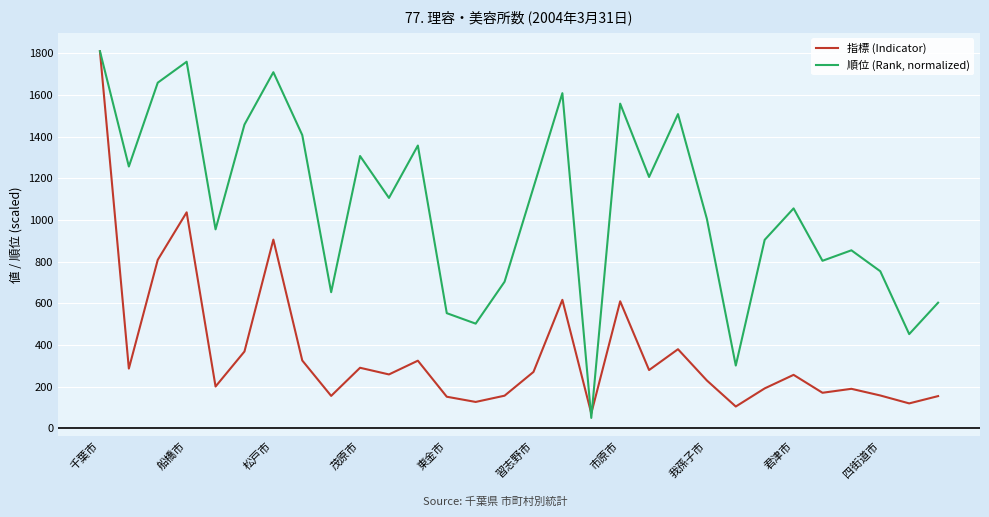

What is the minimum value shown in the chart?

50.3